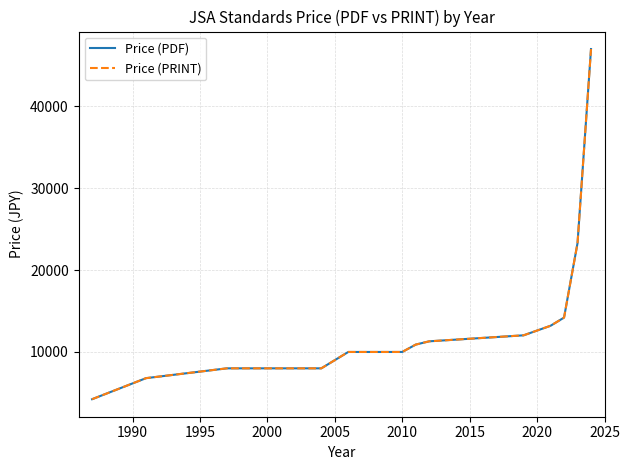

How many lines are shown in the chart?

2